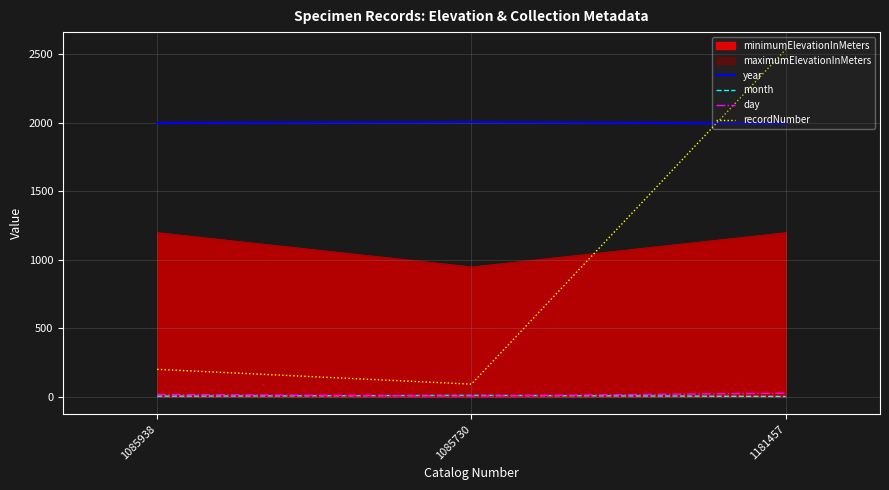

List the labels in order of recordNumber value, largest first.

1181457, 1085938, 1085730